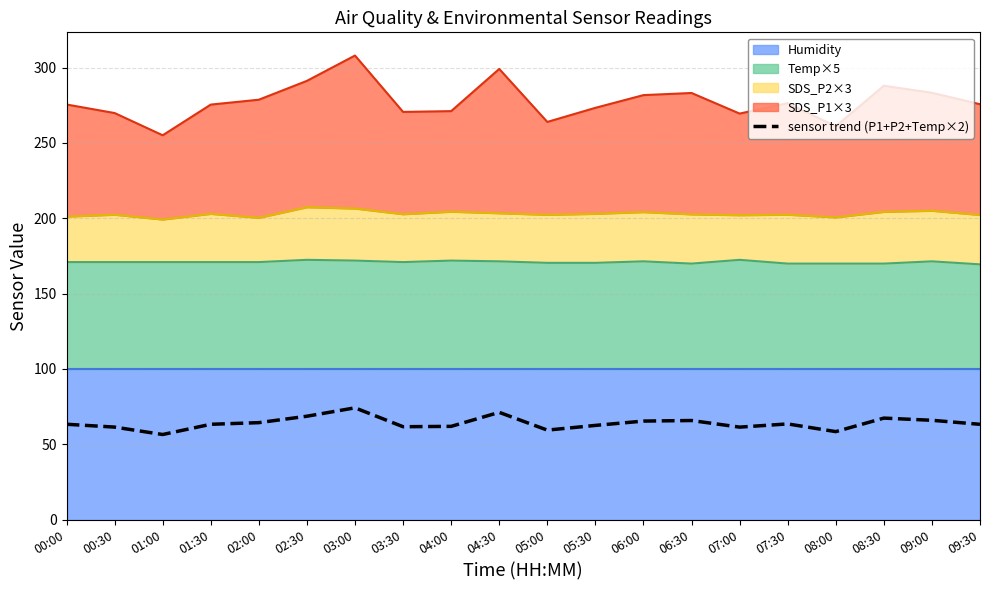

What position from the left is 08:30?

18